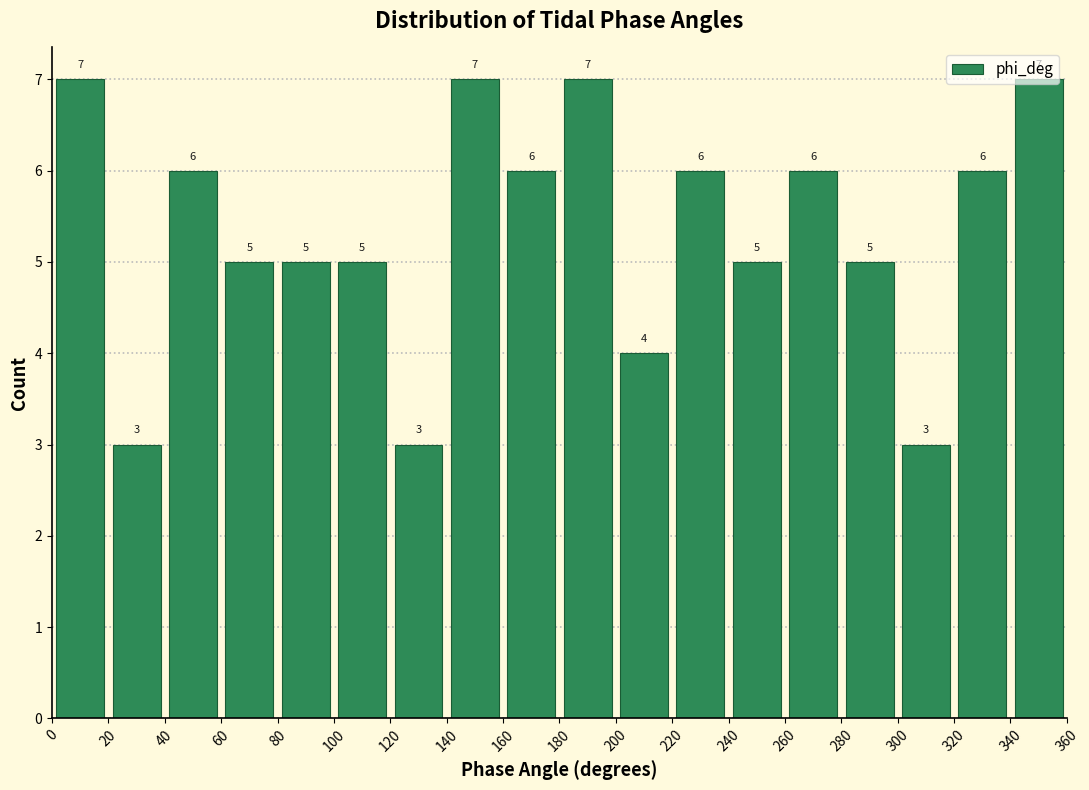

Reading left to right, transcribe this chart: for each bar, give the range it covers on the x-axis and its height.

0 to 20: 7
20 to 40: 3
40 to 60: 6
60 to 80: 5
80 to 100: 5
100 to 120: 5
120 to 140: 3
140 to 160: 7
160 to 180: 6
180 to 200: 7
200 to 220: 4
220 to 240: 6
240 to 260: 5
260 to 280: 6
280 to 300: 5
300 to 320: 3
320 to 340: 6
340 to 360: 7